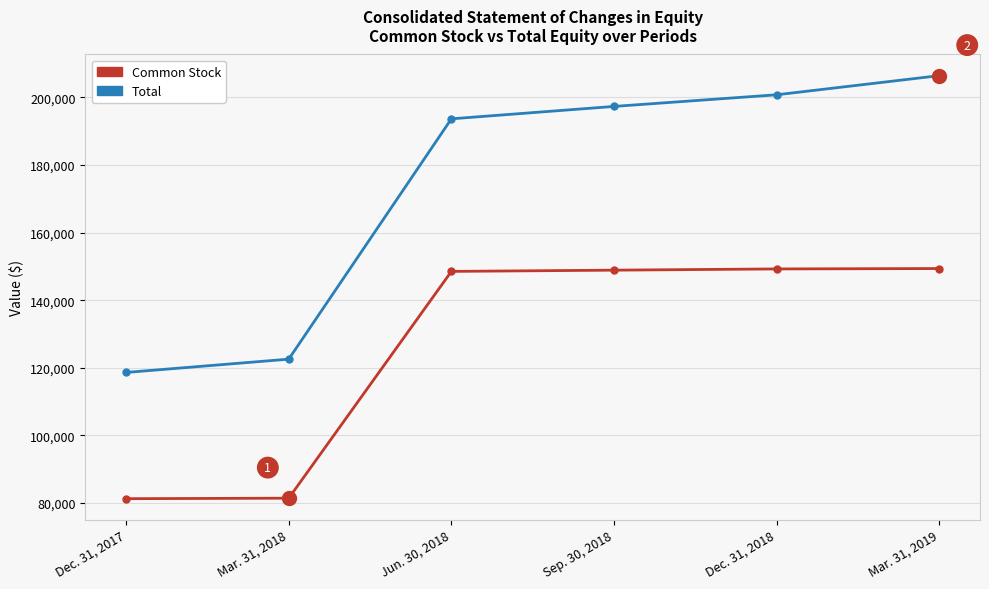

At which label does Total reach its minimum?

Dec. 31, 2017